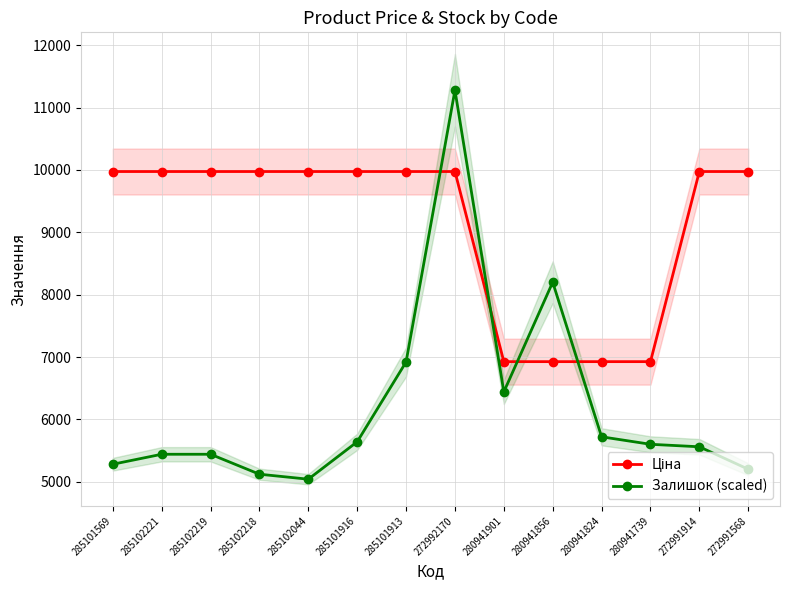

True or false: Ціна and Залишок (scaled) cross at least once.

True